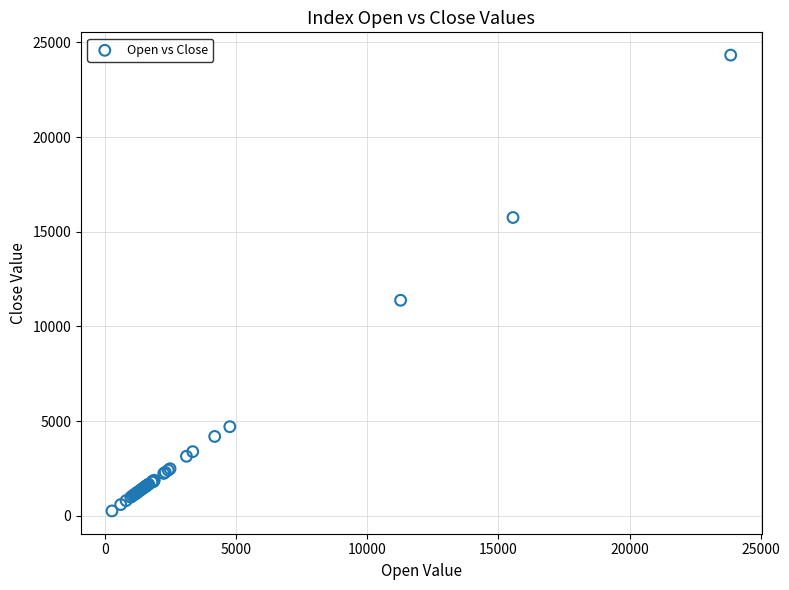

What Y value in the scatter plot is closest to 12290?

11380.6